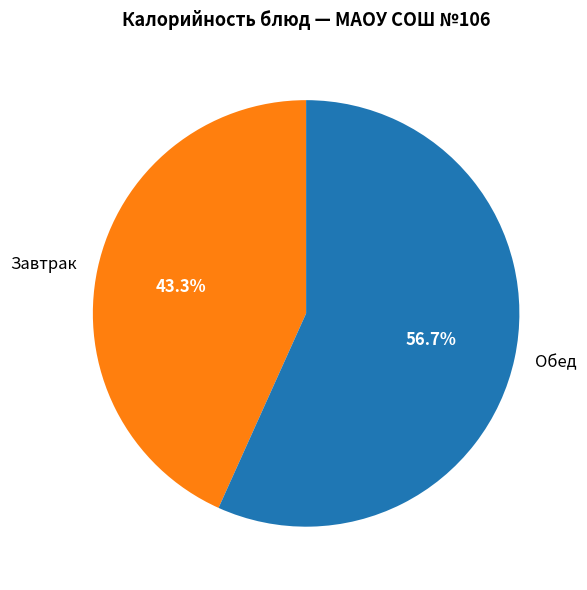

Does any single category account for the majority?

Yes